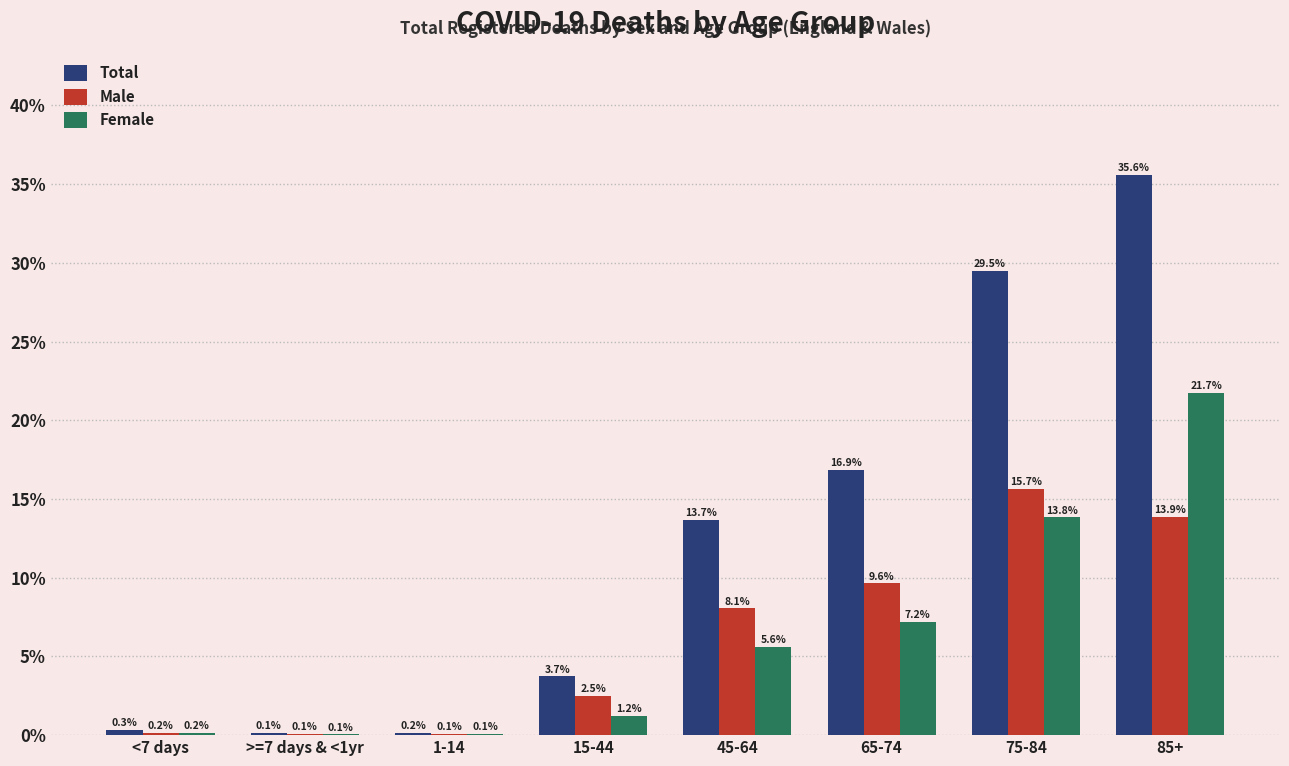

At which category is the sum across all series the highest?

85+